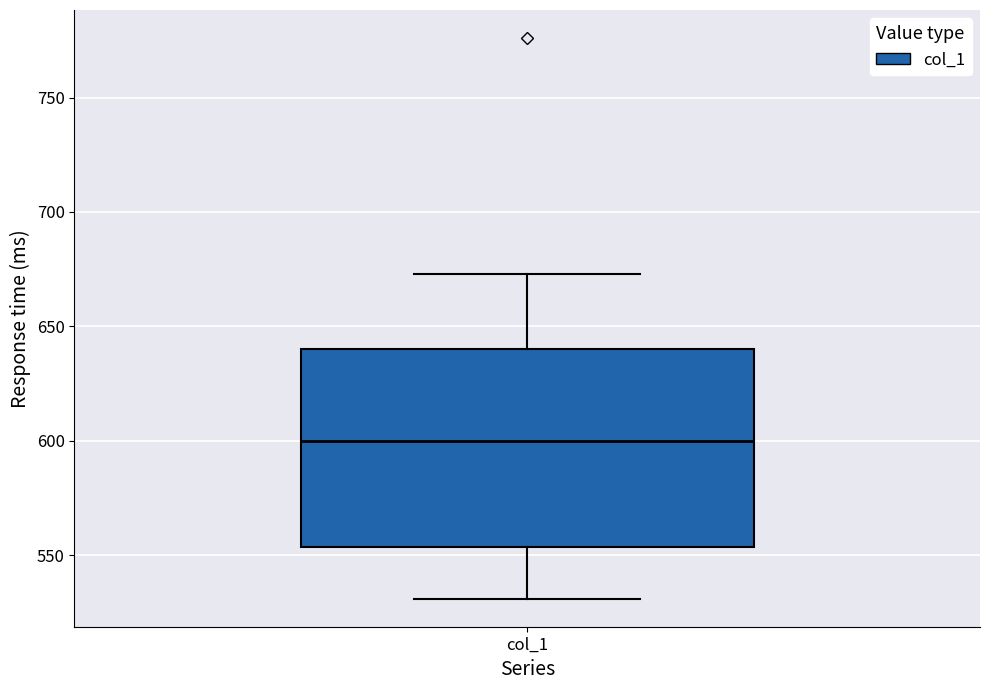

Transcribe this box plot: give where the median line is, the range the box spans, and where the two whiskers end, as read against the y-axis. The values are not printed on the chart, so give them approximately, as read against the axis.

median 600, box 555 to 640, whiskers 530 to 675